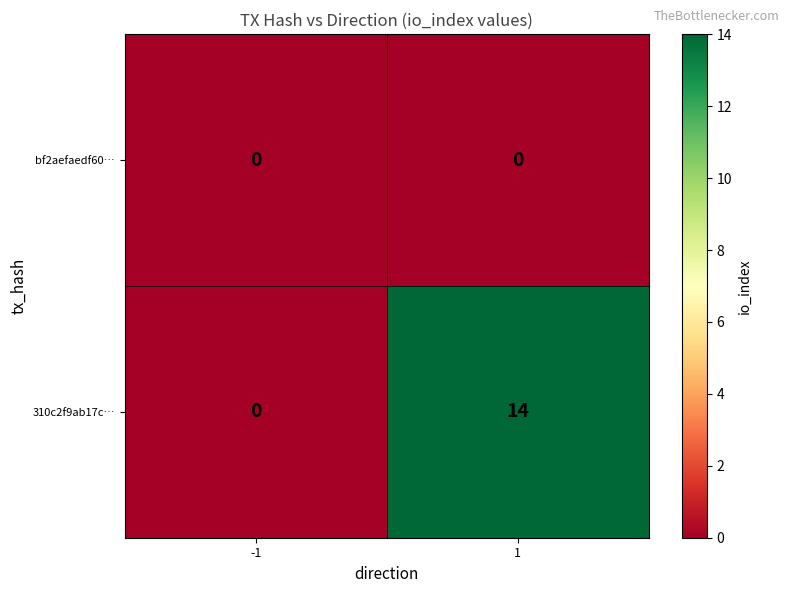

How many categories are shown in the chart?

2